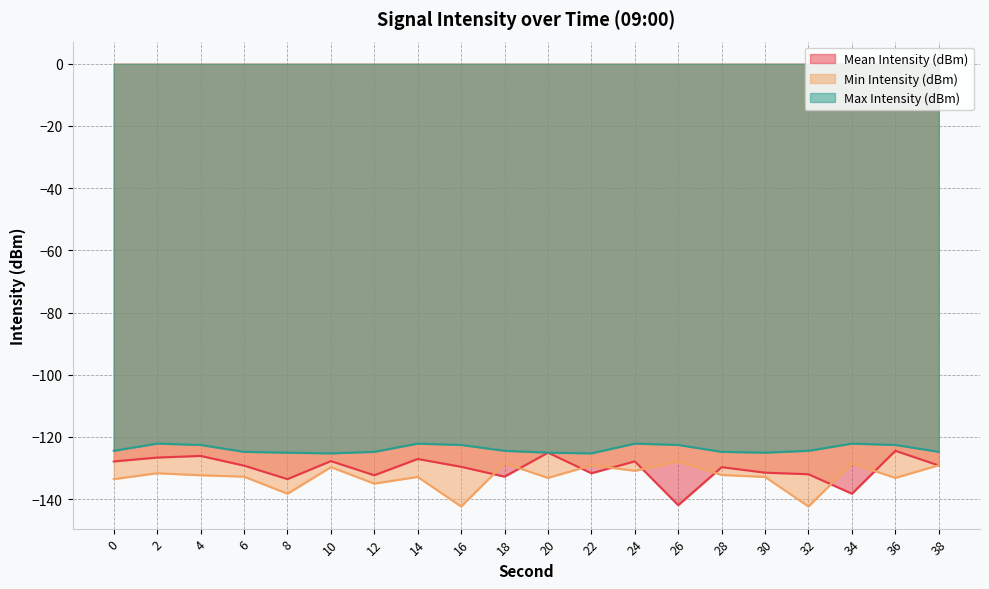

How many interior local peaks does the Mean Intensity (dBm) series have?

7